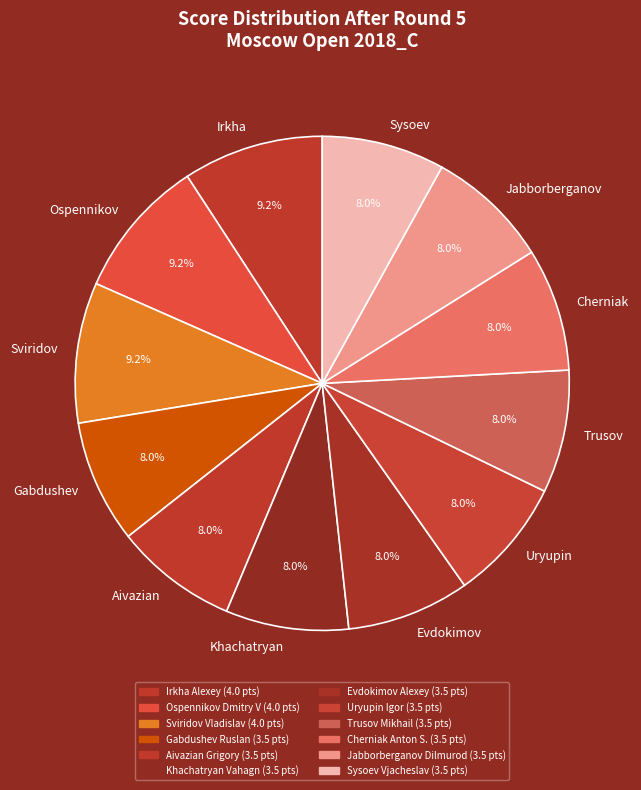

How many segments does this pie chart have?

12